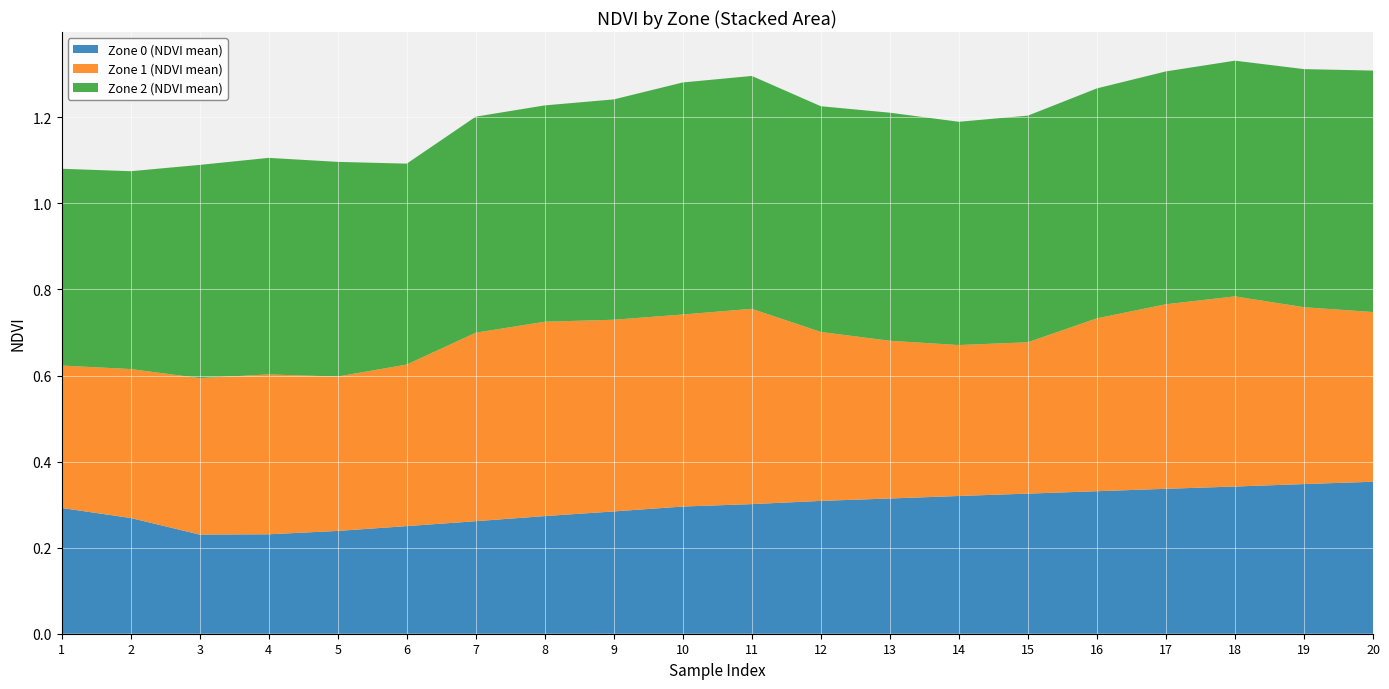

Reading right to left, list all the values displayed in this chart.

Zone 0 (NDVI mean): 0.4	0.3	0.3	0.3	0.3	0.3	0.3	0.3	0.3	0.3	0.3	0.3	0.3	0.3	0.3	0.2	0.2	0.2	0.3	0.3
Zone 1 (NDVI mean): 0.4	0.4	0.4	0.4	0.4	0.4	0.4	0.4	0.4	0.5	0.4	0.4	0.5	0.4	0.4	0.4	0.4	0.4	0.3	0.3
Zone 2 (NDVI mean): 0.6	0.6	0.5	0.5	0.5	0.5	0.5	0.5	0.5	0.5	0.5	0.5	0.5	0.5	0.5	0.5	0.5	0.5	0.5	0.5